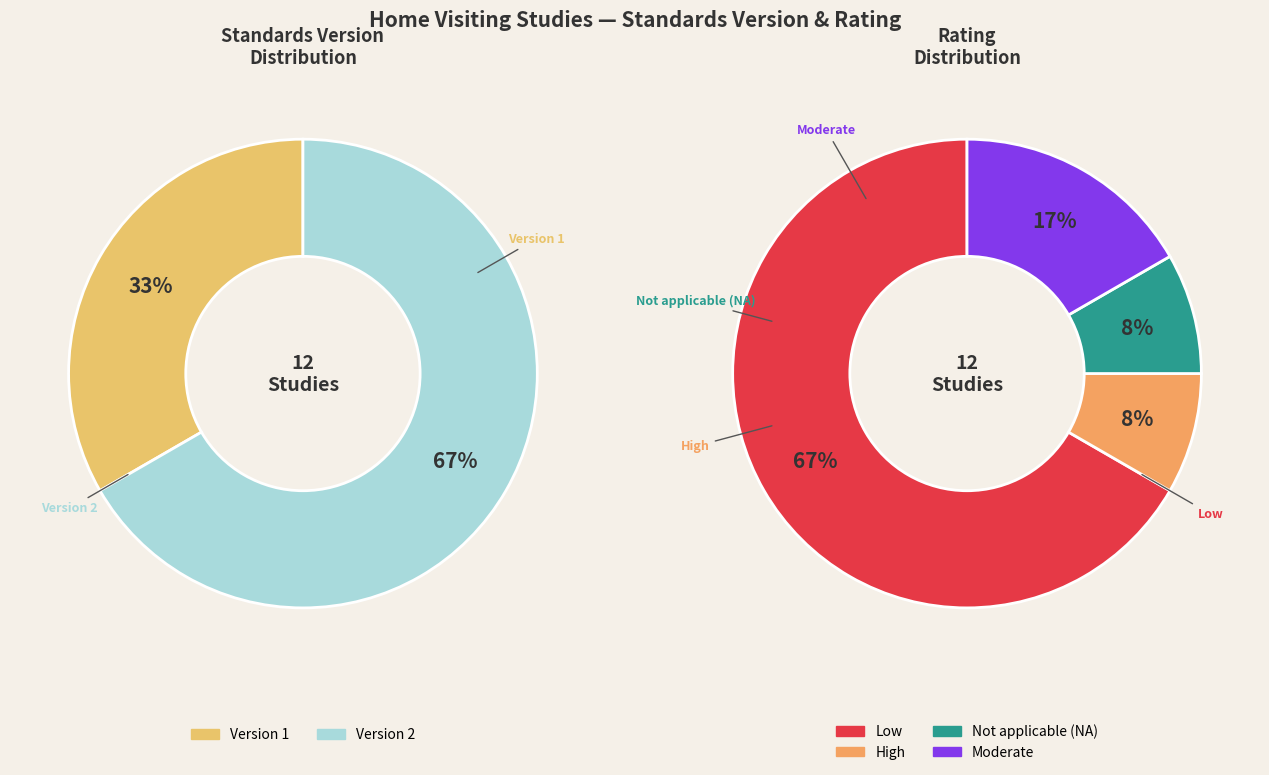

Is WWHV059095 the majority of the pie?

No